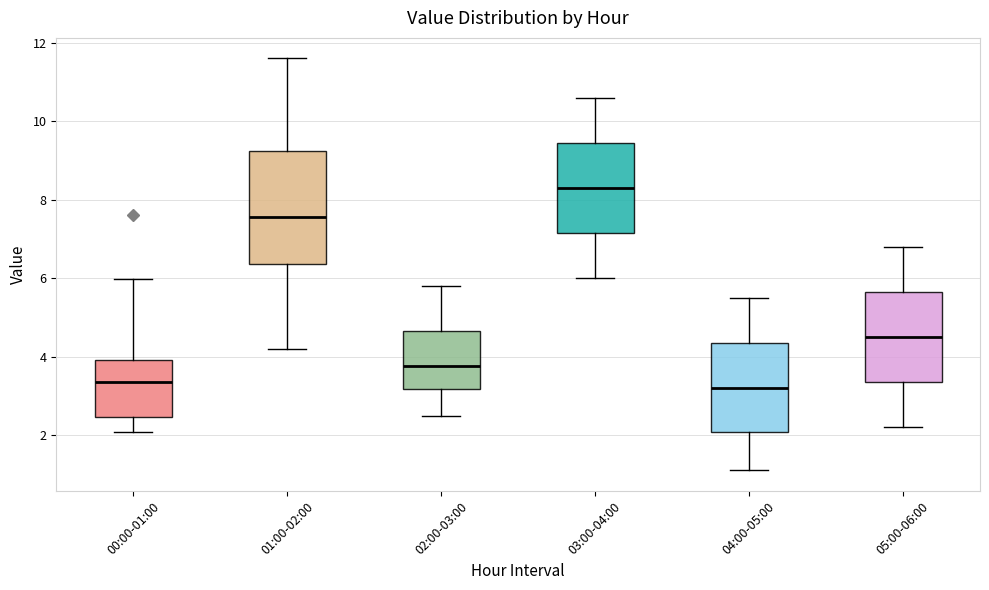

Which box's median line is the highest?

03:00-04:00